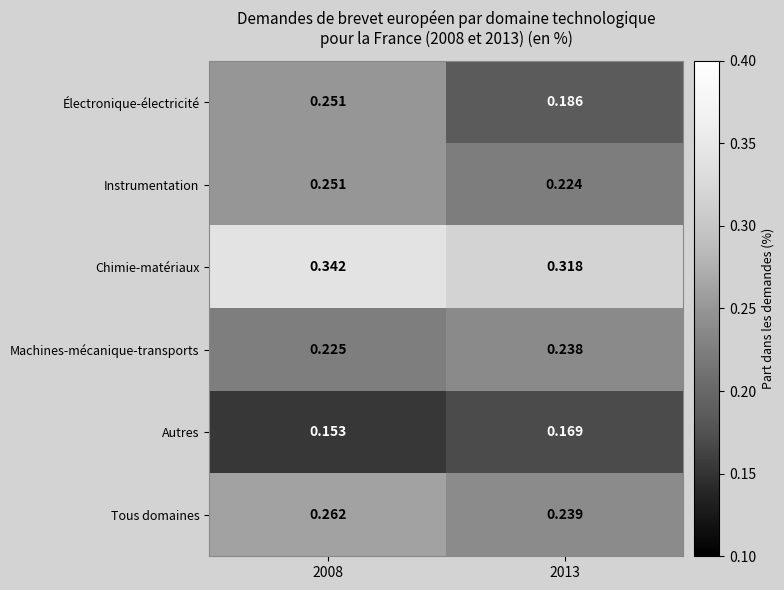

Between 2008 and 2013, which series saw the biggest shift?

Électronique-électricité